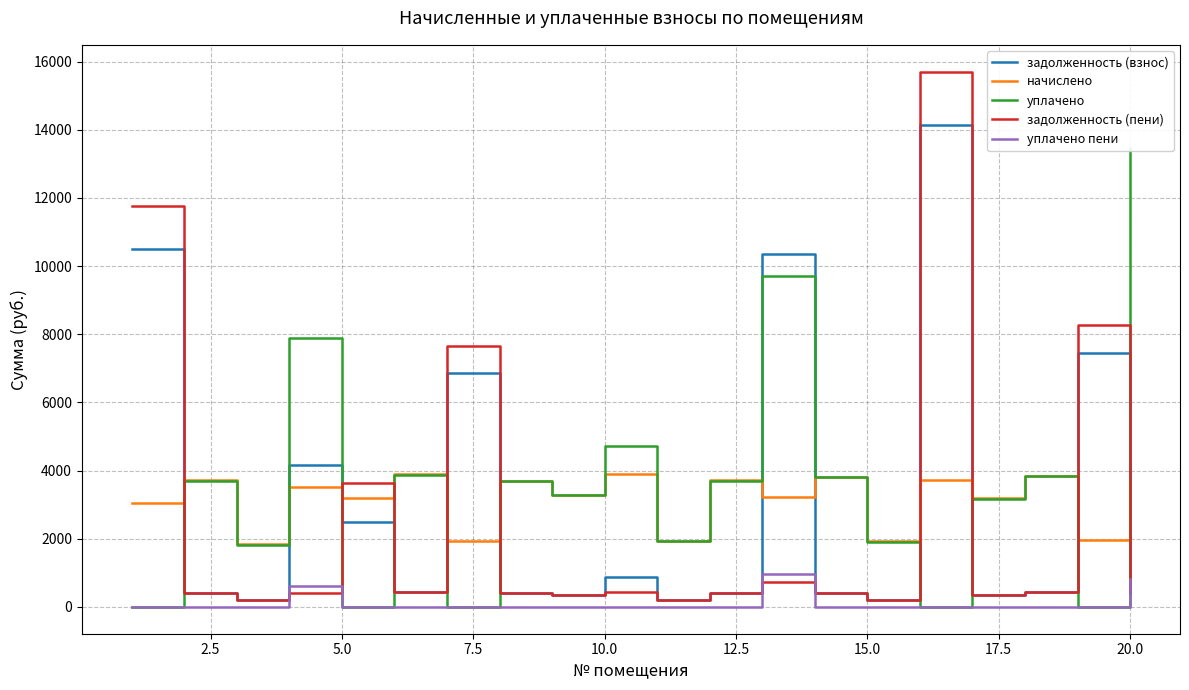

At how many categories does at least one series exceed 154?

20